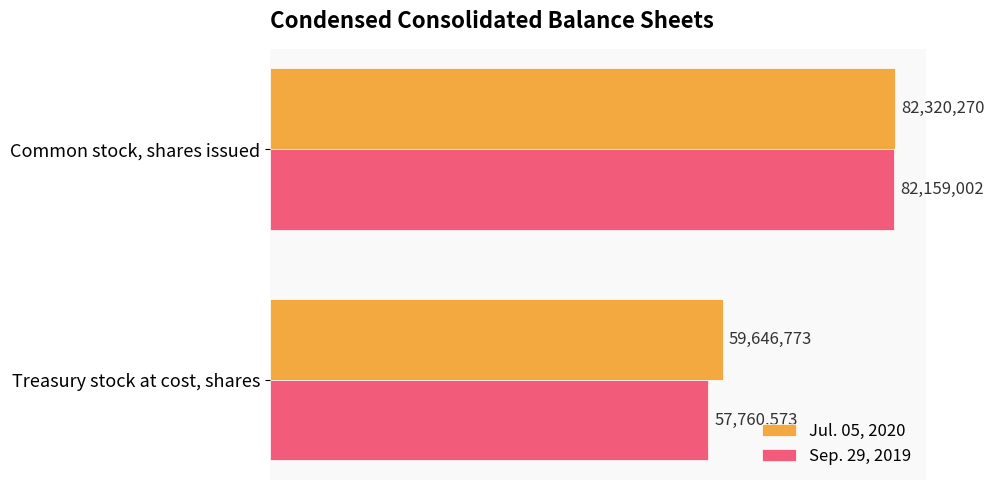

What is the difference between the maximum and minimum values in the Sep. 29, 2019 series?

24398429